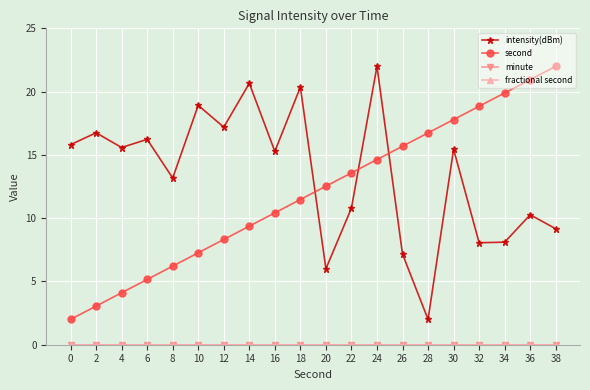

True or false: second and intensity(dBm) intersect in this chart.

True